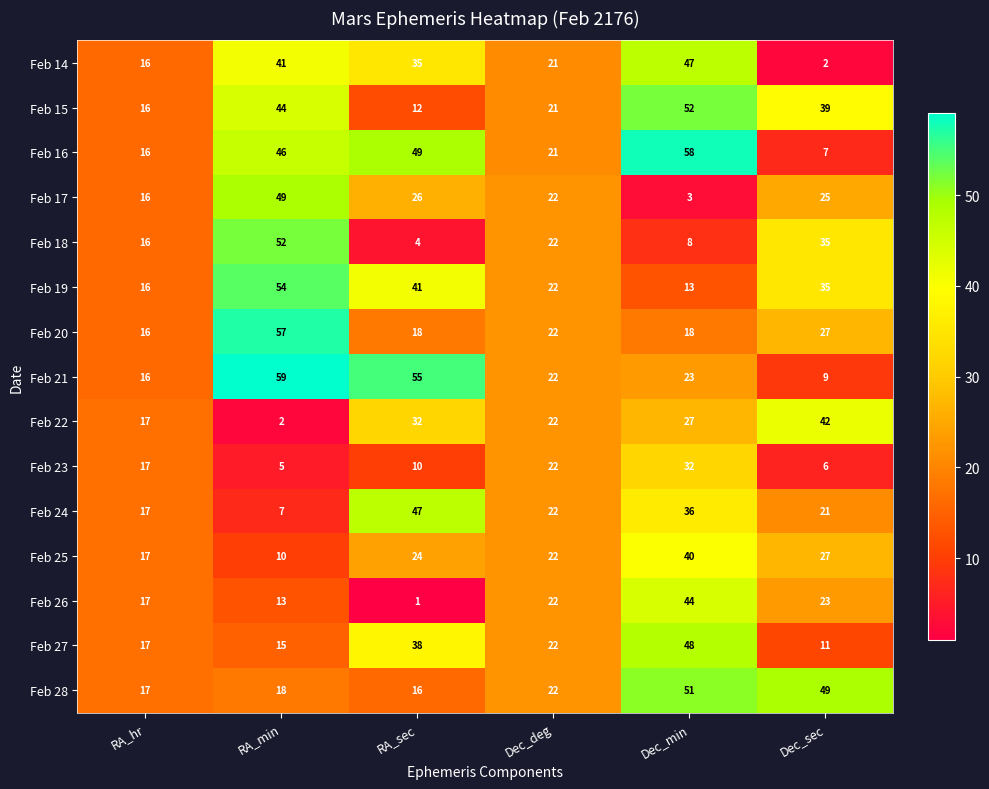

What is the difference between the highest and lowest values at RA_min?

57